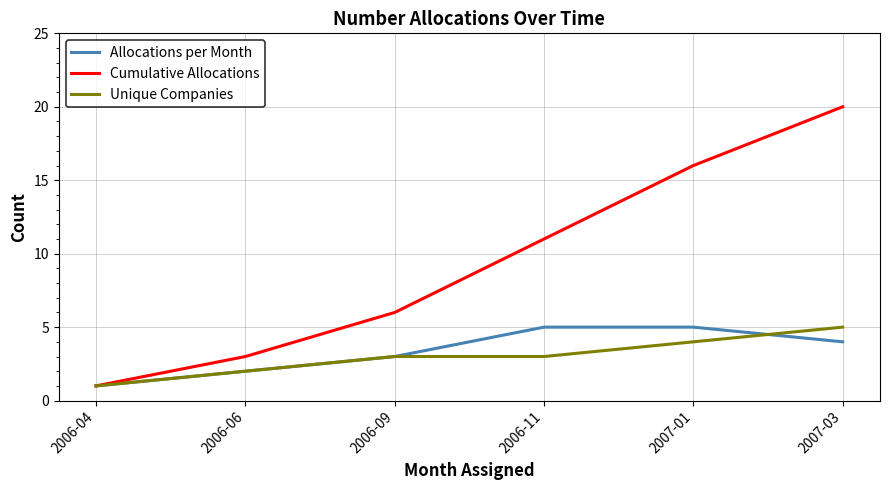

Reading left to right, extract all data points from this chart.

Allocations per Month: 2006-04=1	2006-06=2	2006-09=3	2006-11=5	2007-01=5	2007-03=4
Cumulative Allocations: 2006-04=1	2006-06=3	2006-09=6	2006-11=11	2007-01=16	2007-03=20
Unique Companies: 2006-04=1	2006-06=2	2006-09=3	2006-11=3	2007-01=4	2007-03=5